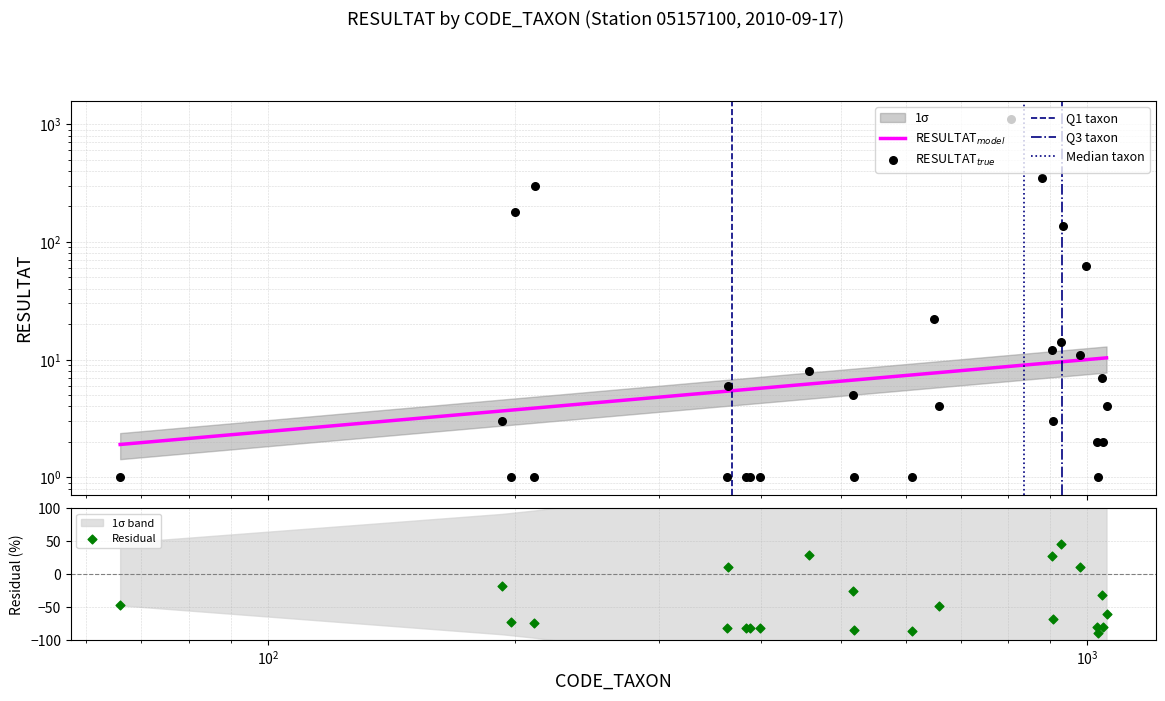

At how many categories does at least one series exceed 897?

1